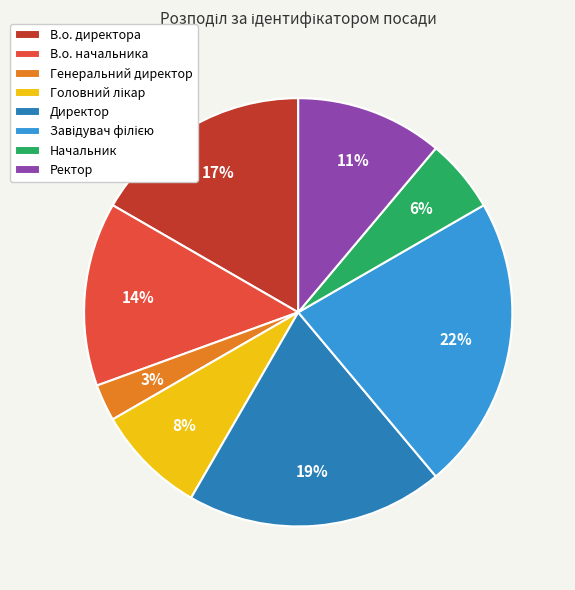

Is the sum of В.о. директора and В.о. начальника greater than half?

No